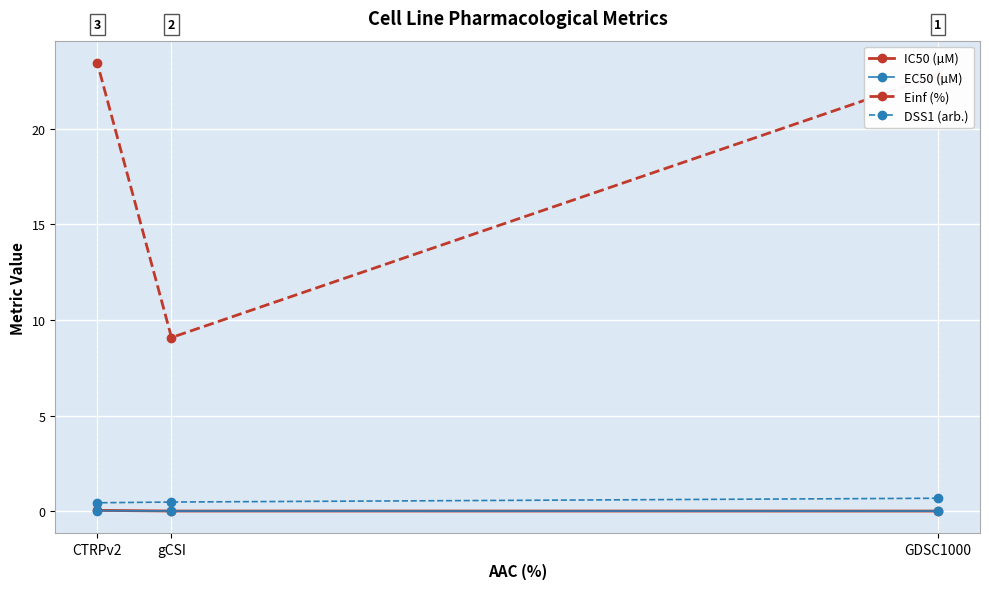

Which series has the widest spread of values?

Einf (%)